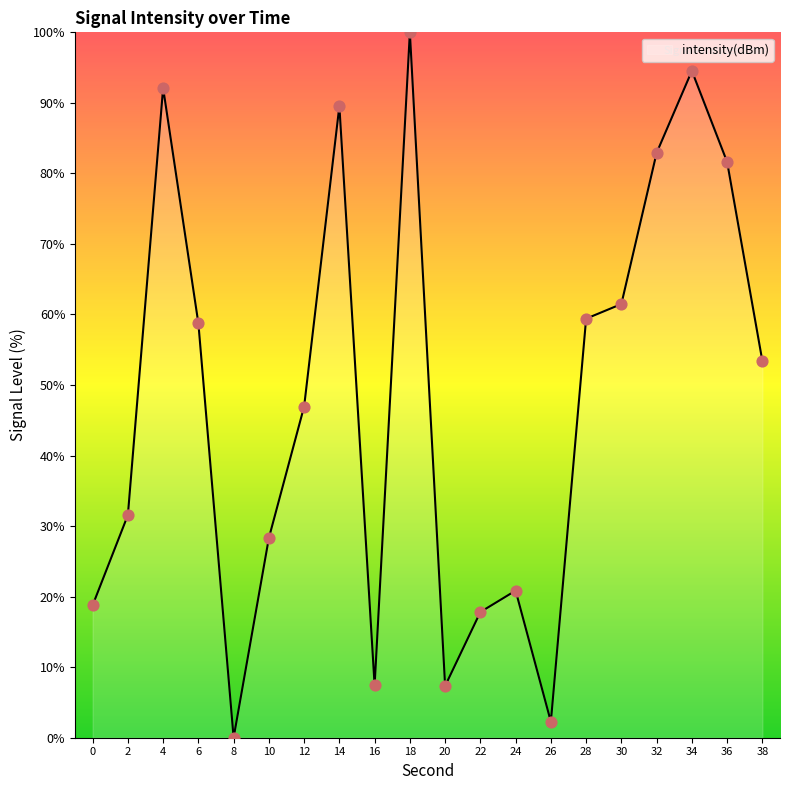

Approximately how many times larger is the value at 6 compared to 22?

3.3